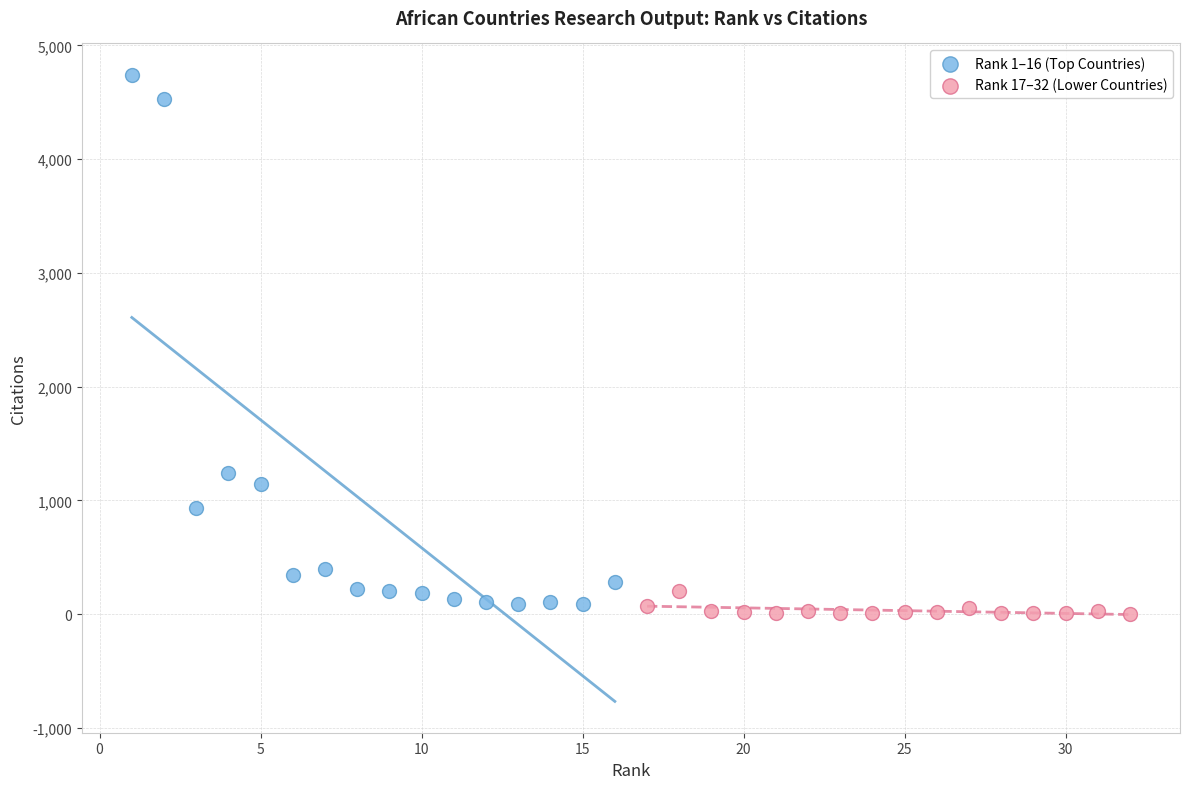

What are all the series names shown in the legend?

Rank 1–16 (Top Countries), Rank 17–32 (Lower Countries)